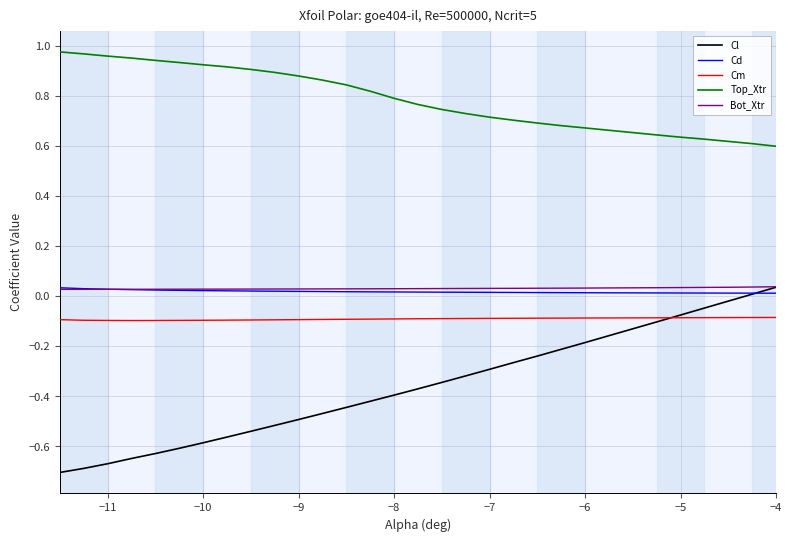

Which series has the widest spread of values?

Cl